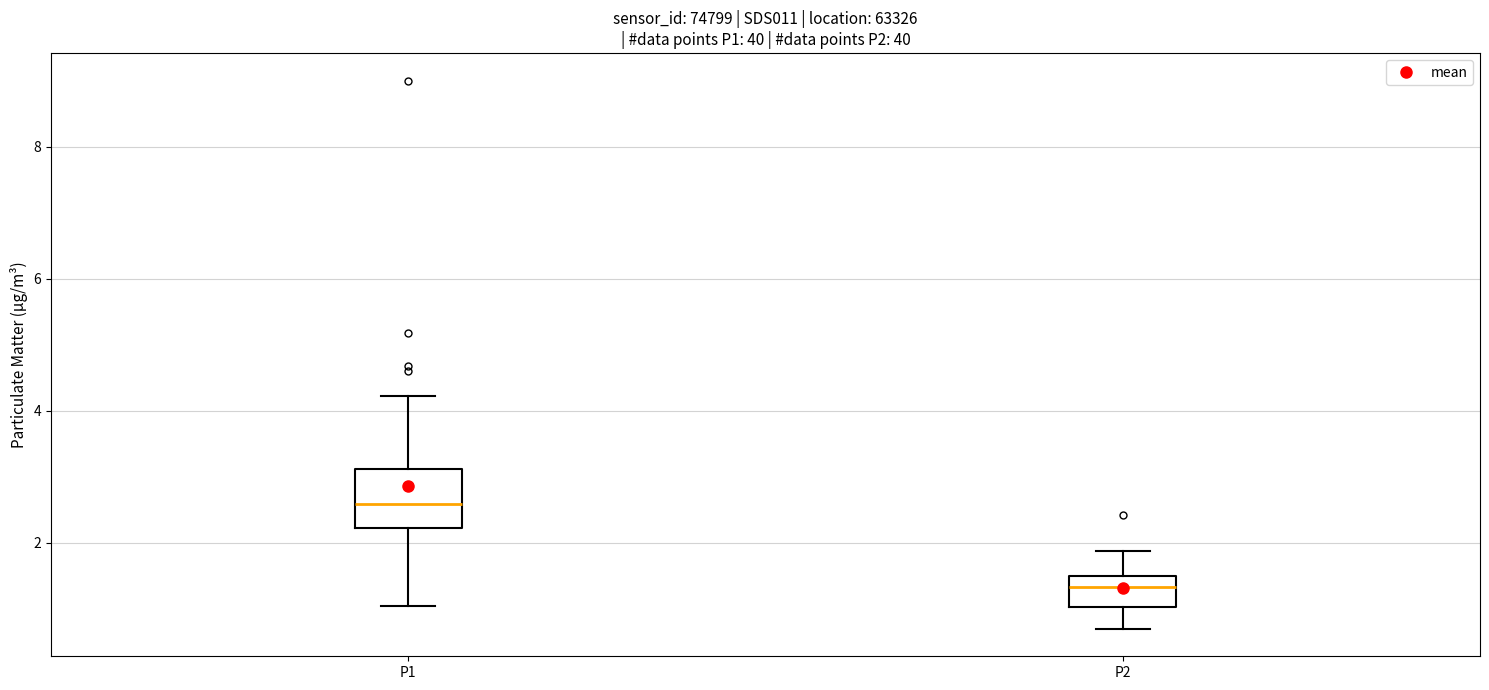

Comparing the boxes themselves (not the whiskers), which one is the tallest?

P1